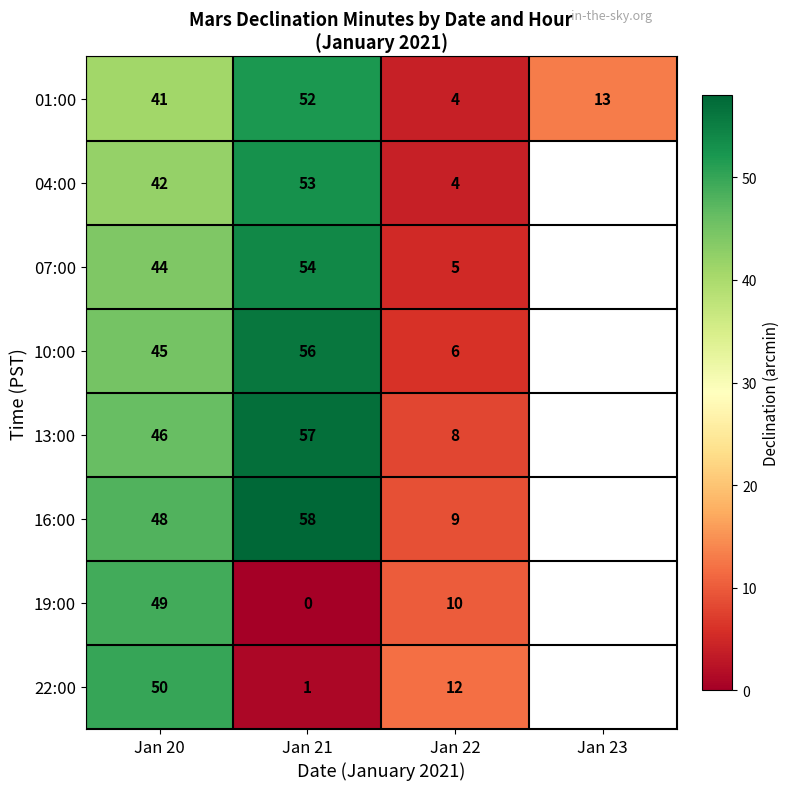

What is the difference between the highest and lowest values at Jan 20?

9